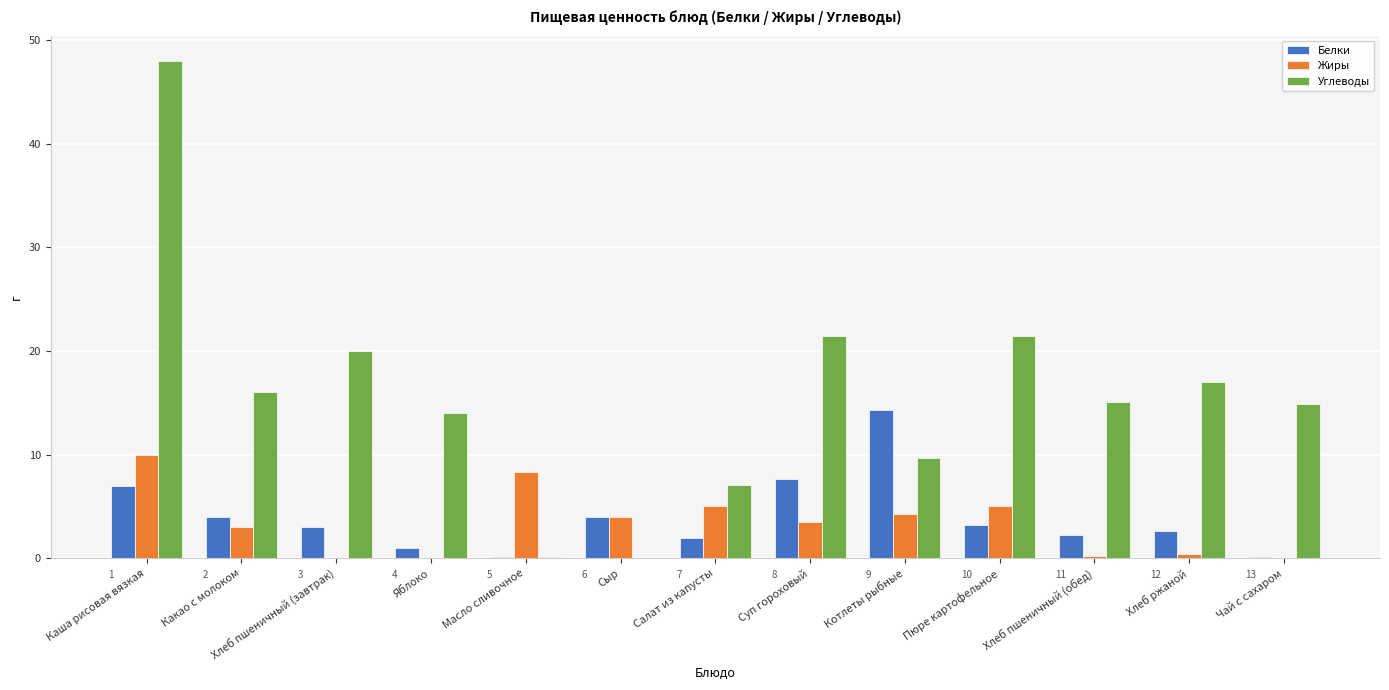

What is the sum of all Белки values?

51.3